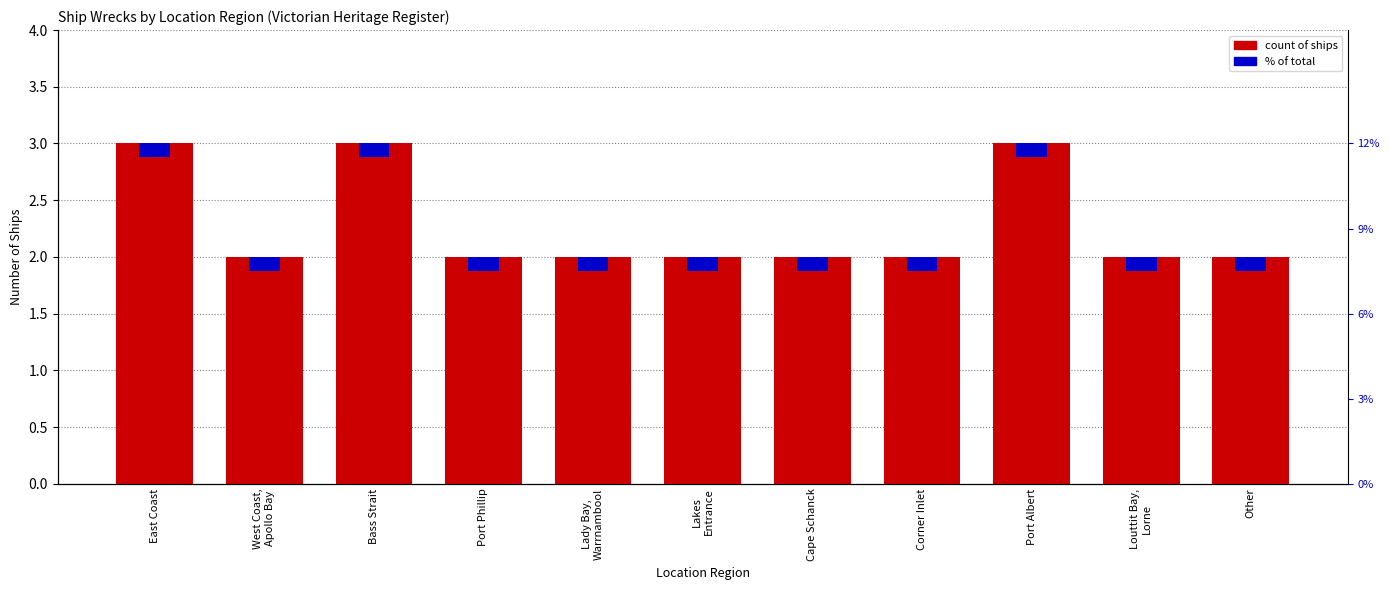

At which category does the chart reach its peak across all series?

East Coast